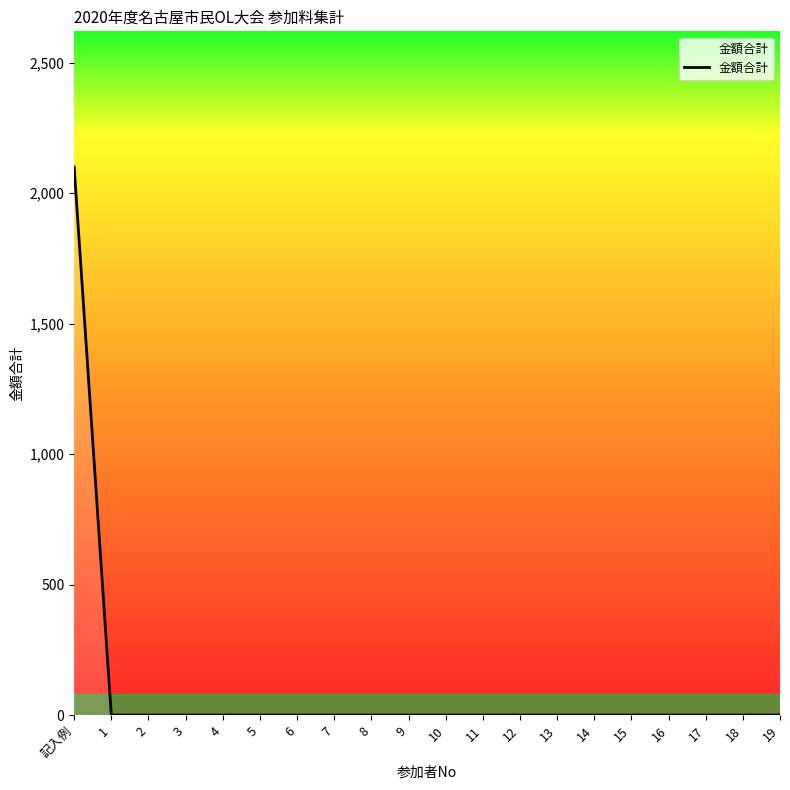

The value at 7 is 0. True or false?

True